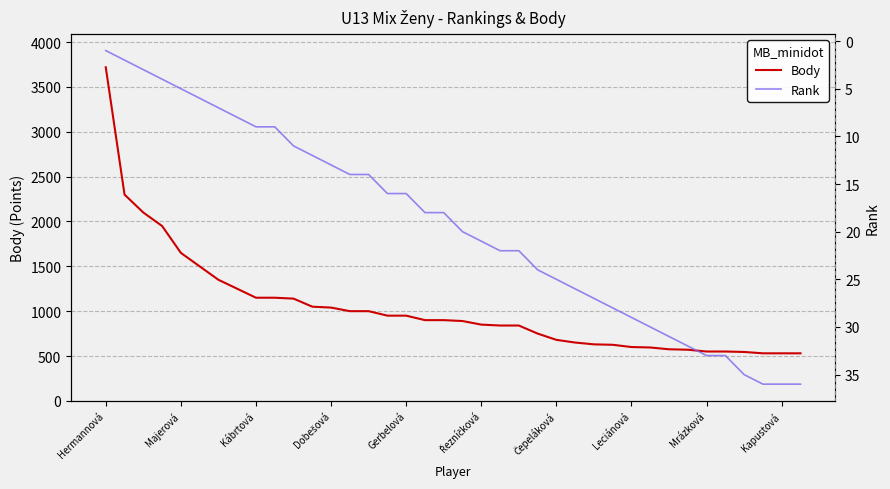

True or false: Rank and Body intersect in this chart.

False